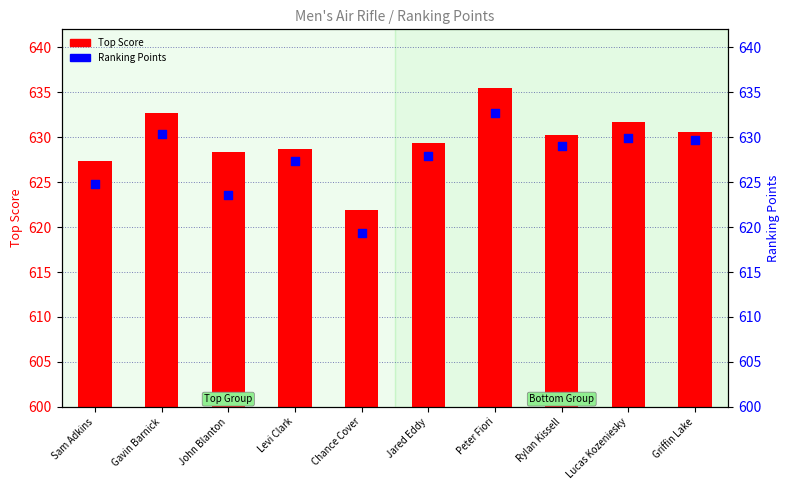

What are all the series names shown in the legend?

Top Score, Ranking Points